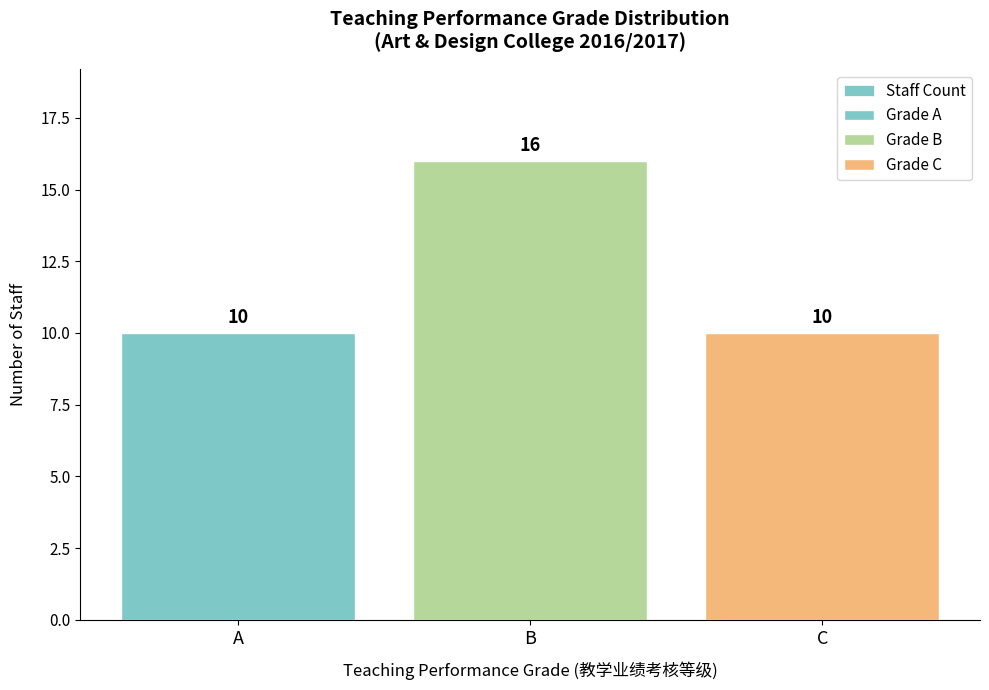

Reading left to right, extract all data points from this chart.

10	16	10